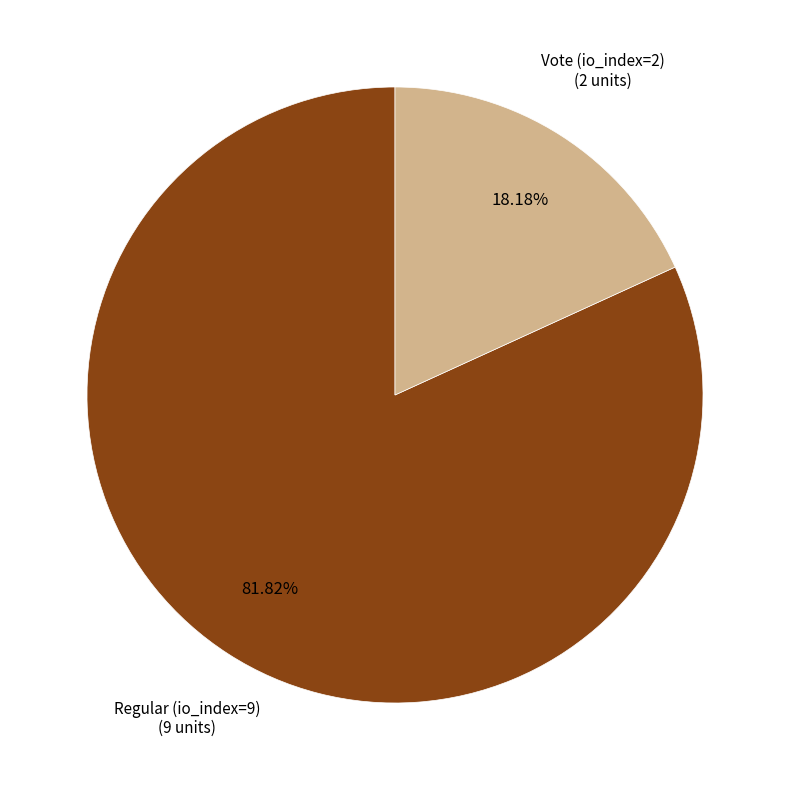

Does any single category account for the majority?

Yes